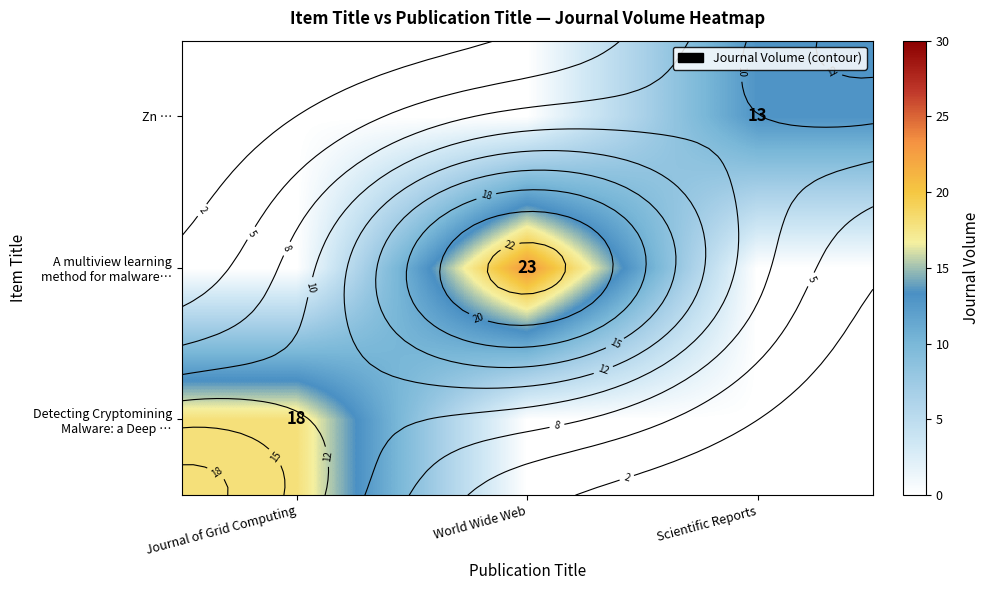

Which series has the widest spread of values?

A multiview learning method for malware…